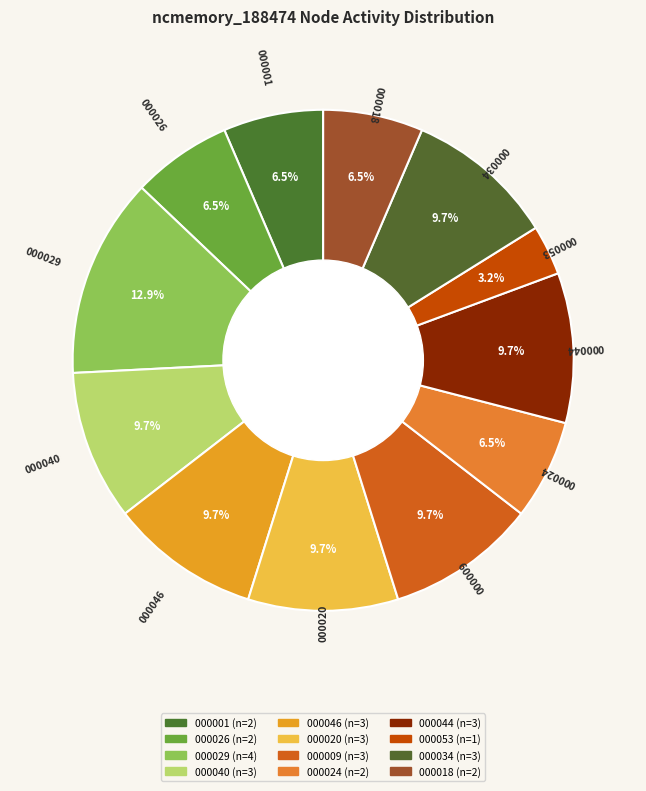

Between 000034 and 000026, which is larger?

000034